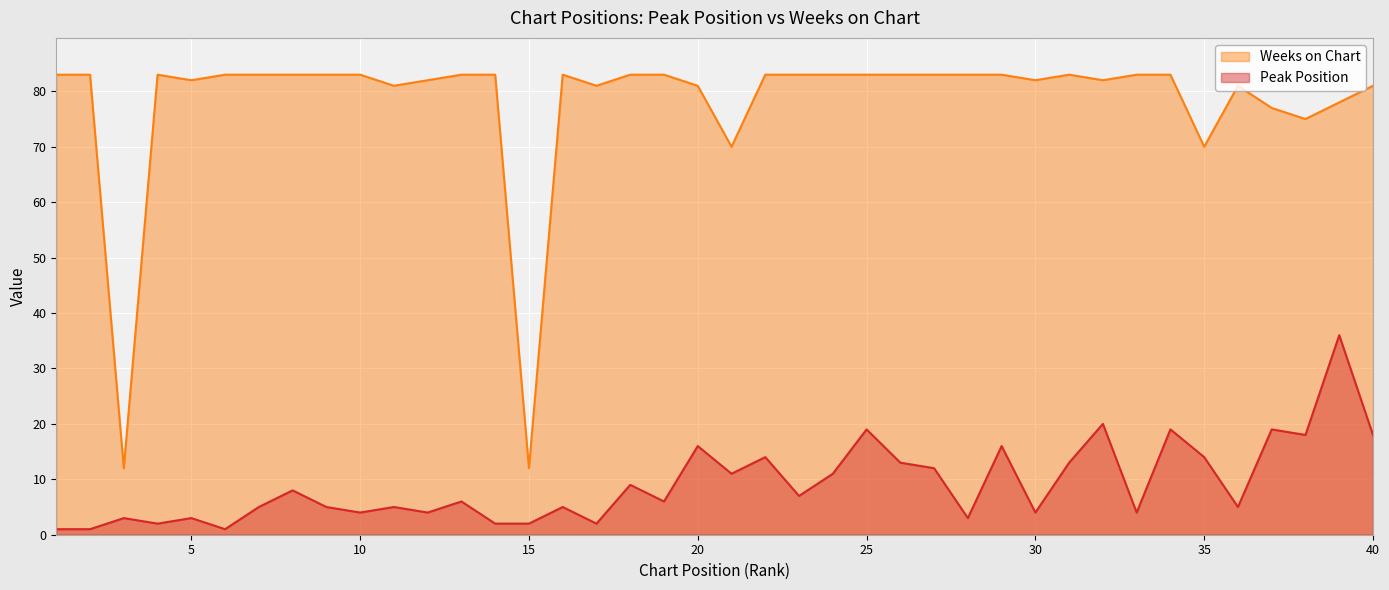

At which label does Peak Position first exceed 6?

8